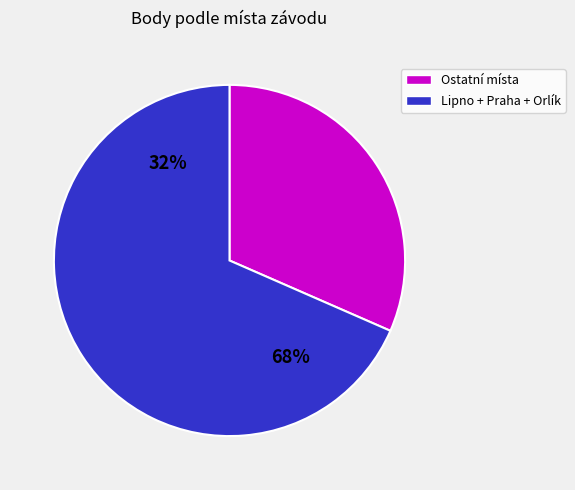

Is Orlík - Velký vír the majority of the pie?

No